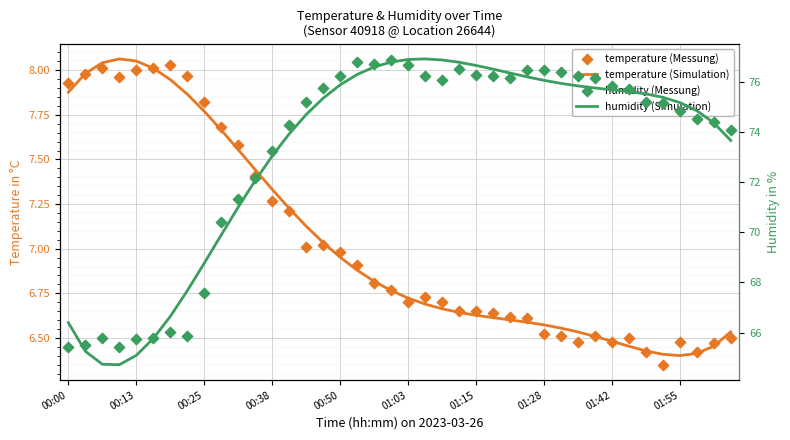

At how many categories does at least one series exceed 40?

40